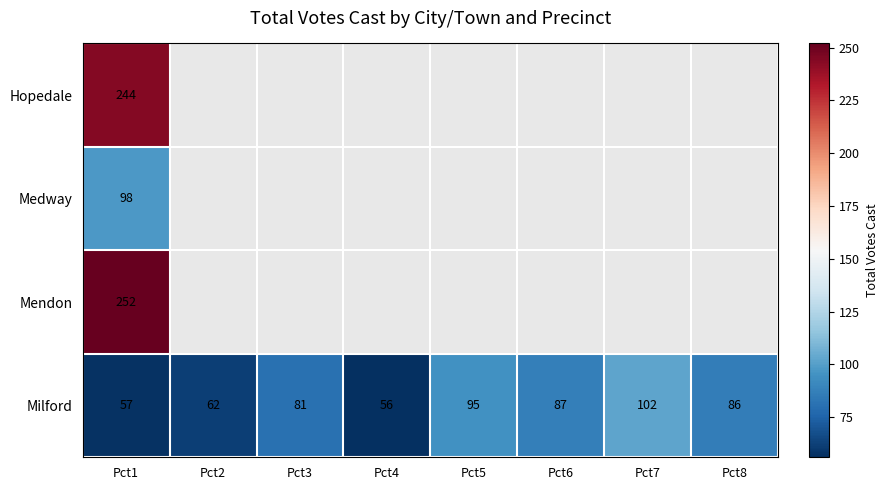

At which category does the chart reach its minimum across all series?

Pct4